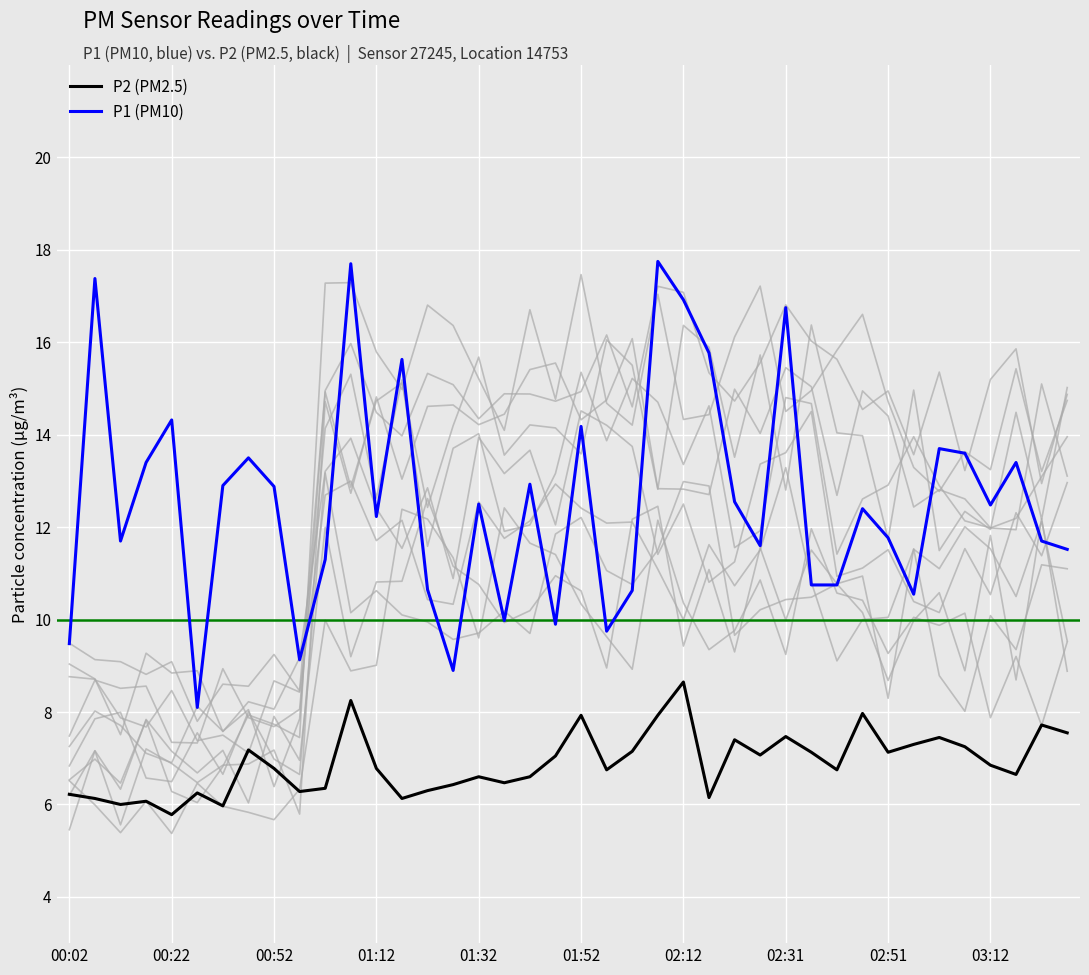

What is the lowest value of the P2 (PM2.5) series?

5.8